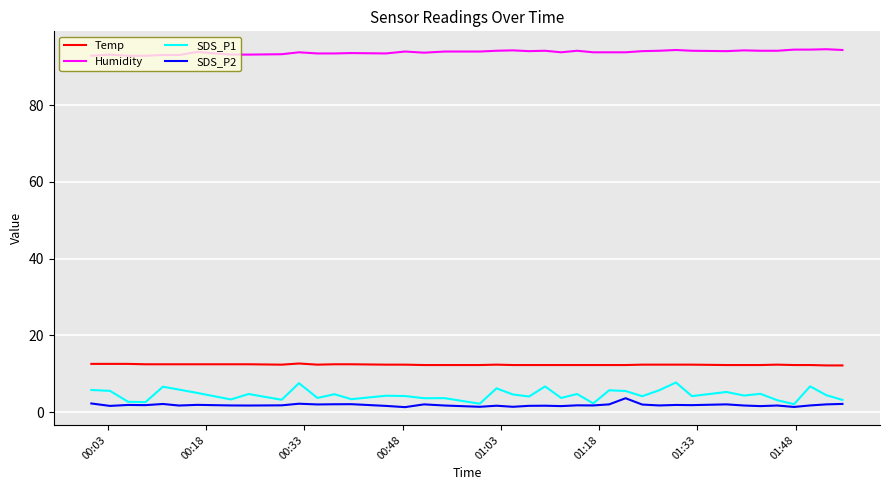

Which series has the largest total across all categories?

Humidity